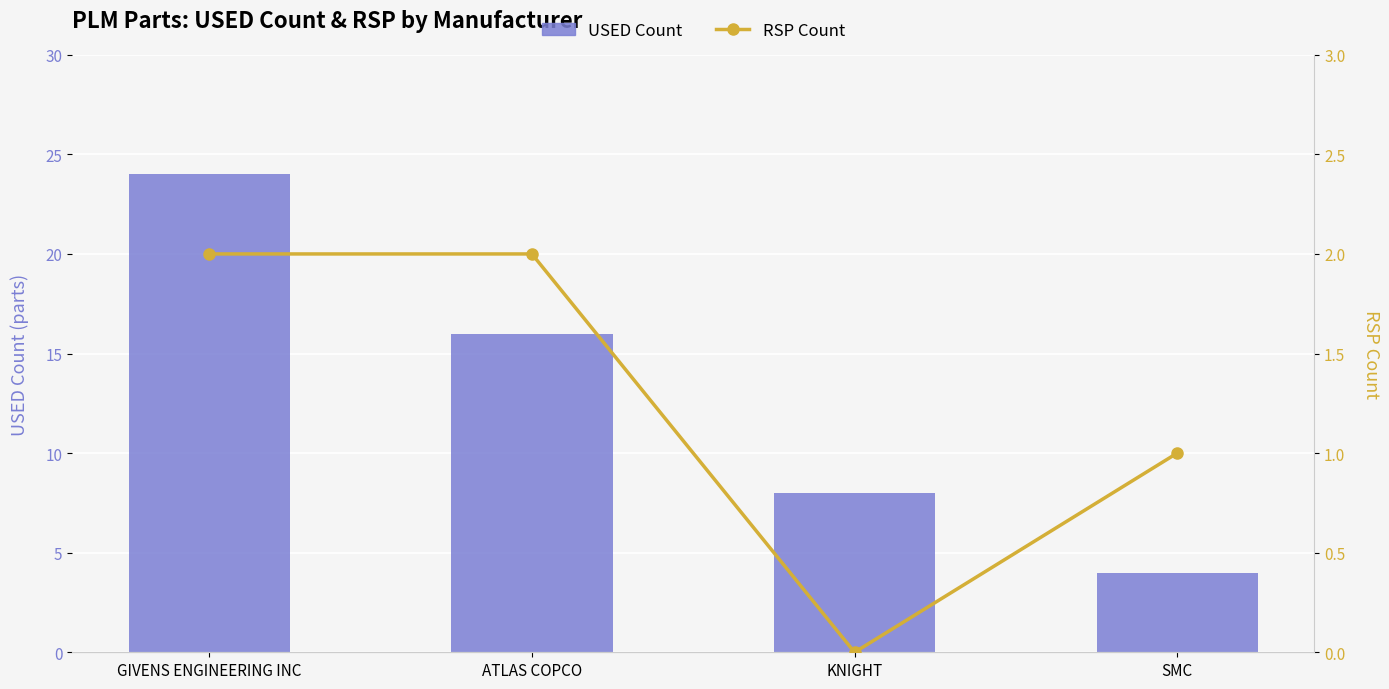

What is the value of the USED Count bar at the 3rd from the left?

8